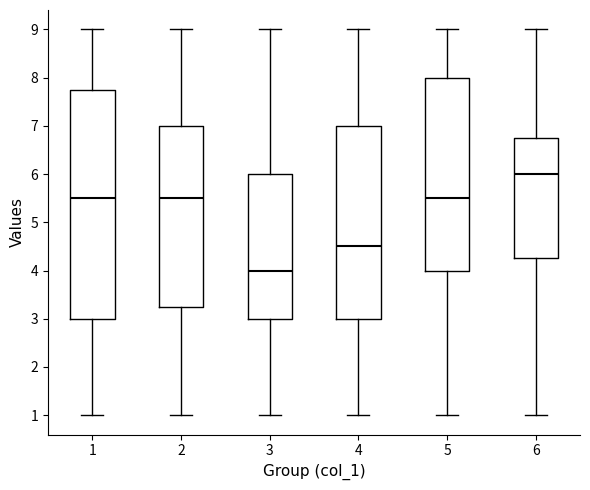

Which box has the highest median line?

6